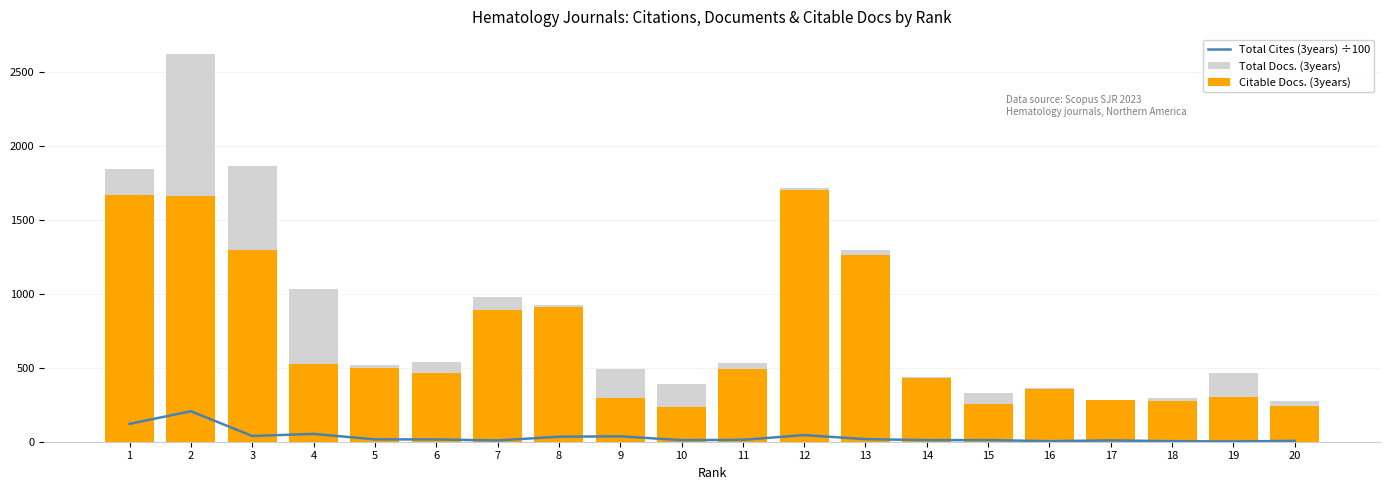

Where is Total Docs. (3years) nearest to the value 1449?

13